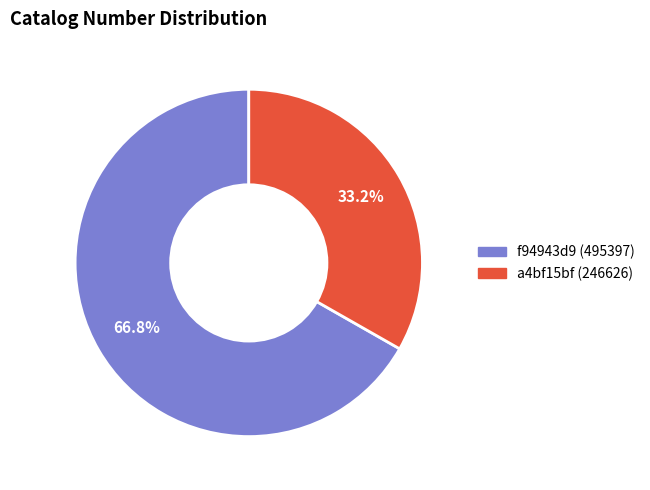

How many segments does this pie chart have?

2